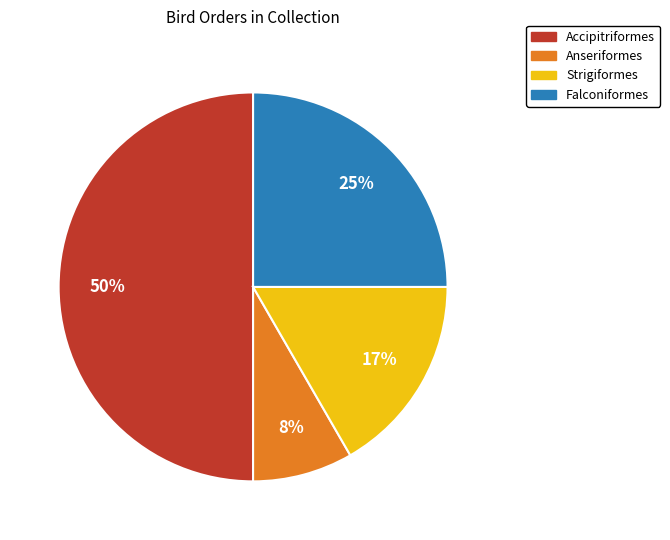

How many slices are in this pie chart?

4